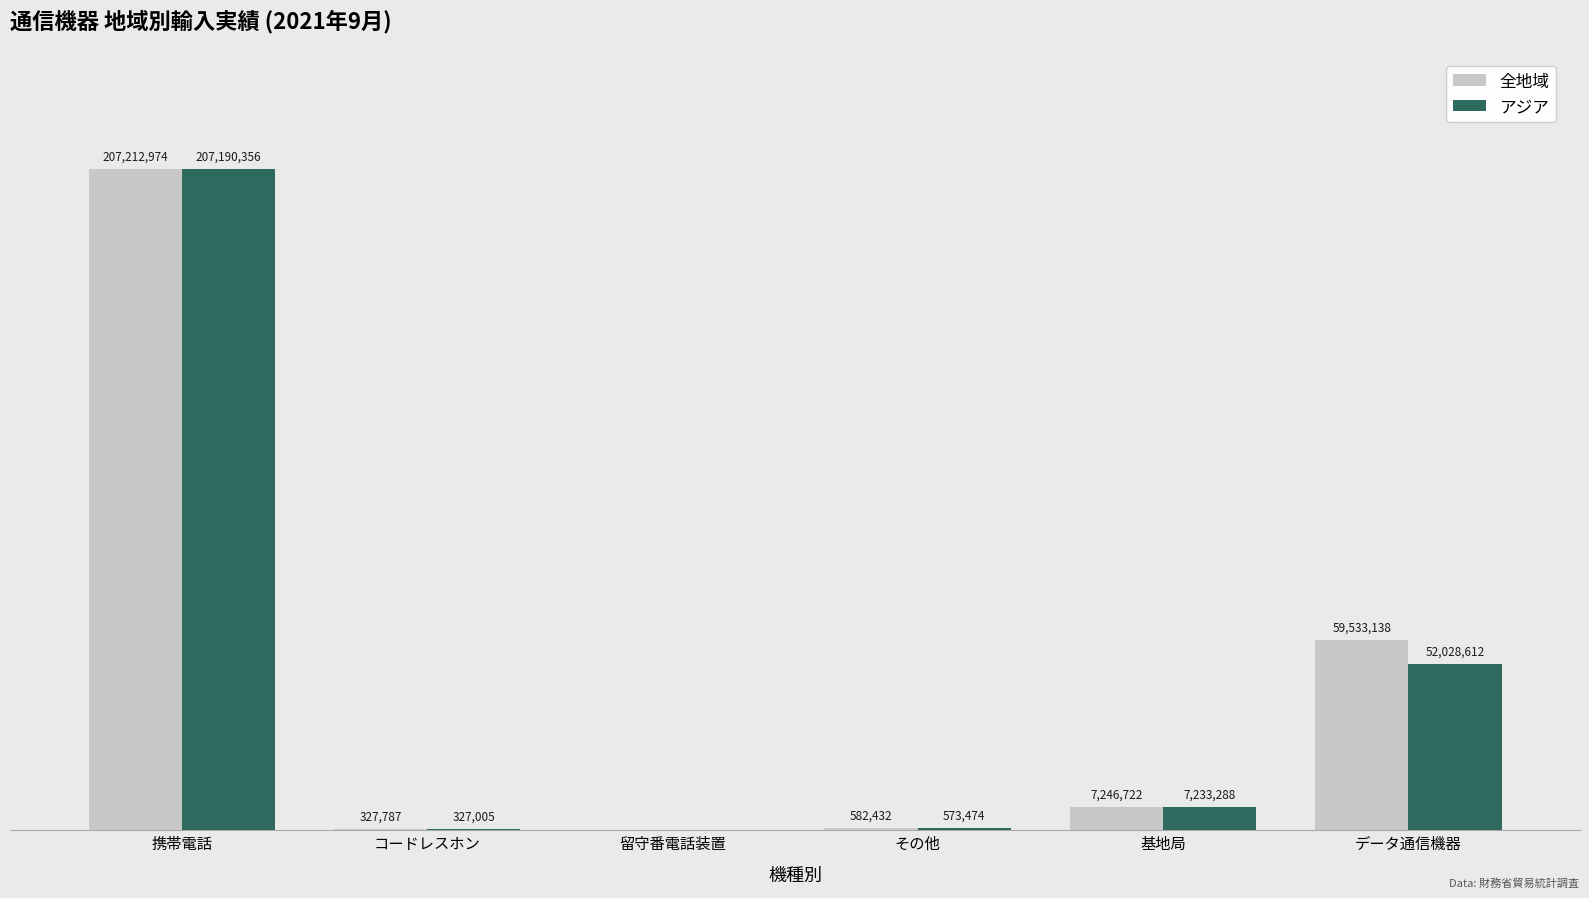

Does the chart contain stacked bars?

No